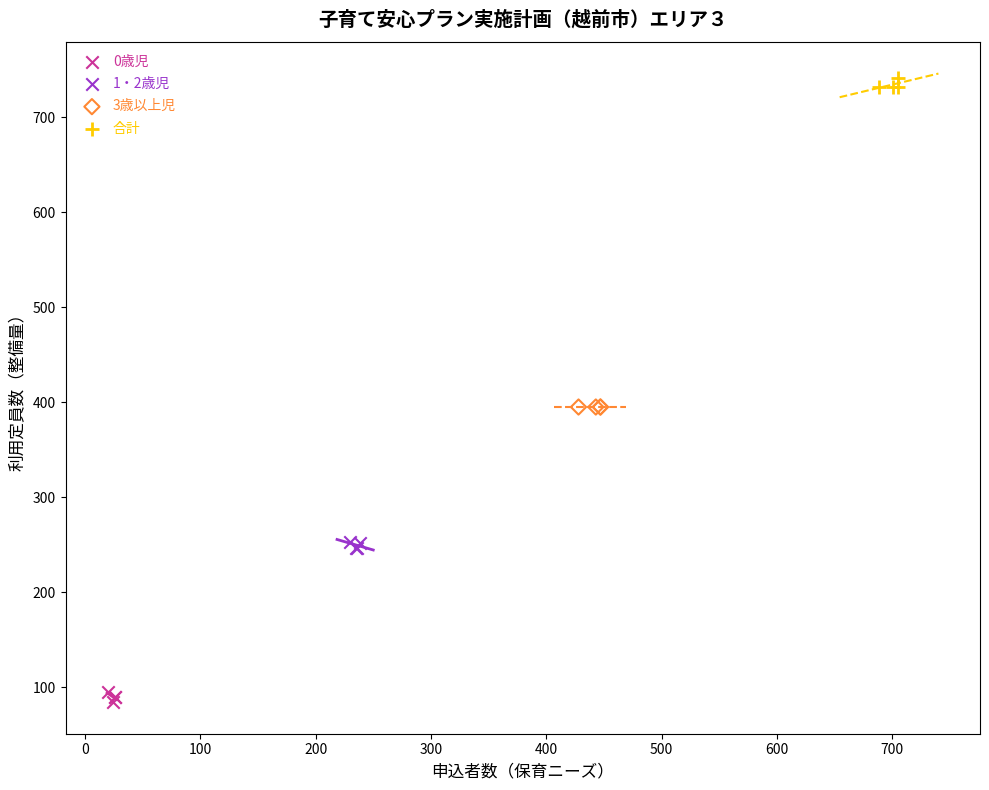

Which series reaches the maximum Y coordinate?

合計